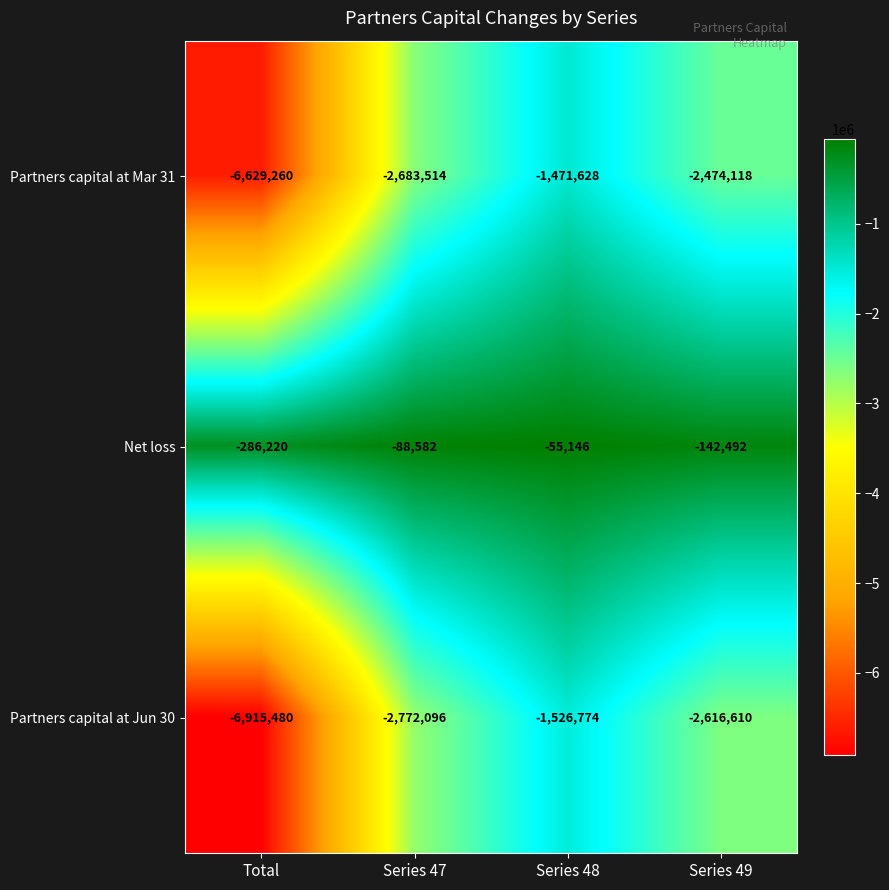

What is the average value of the Partners capital at Jun 30 series?

-3457740